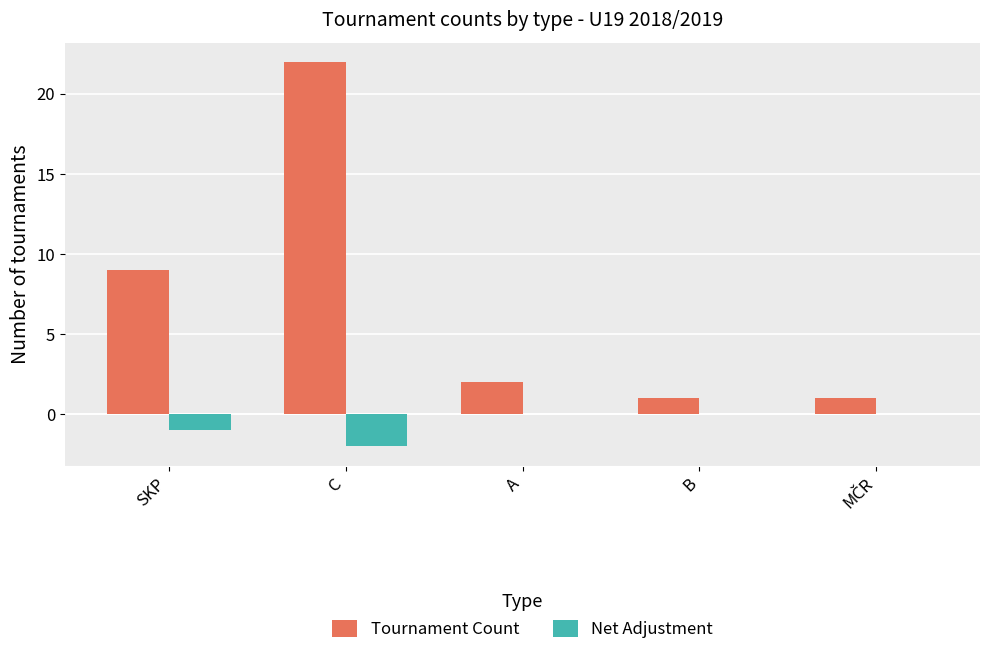

At which label does Tournament Count reach its peak?

C